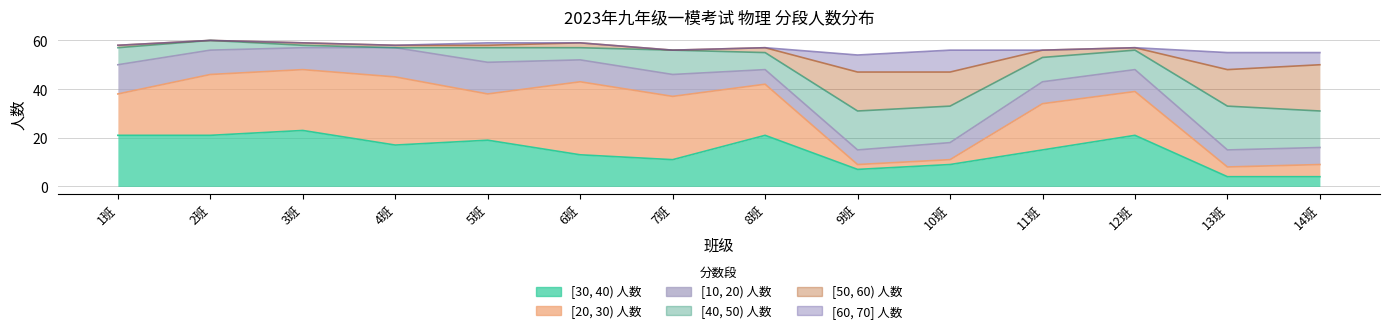

Between 3班 and 10班, which is larger?

3班